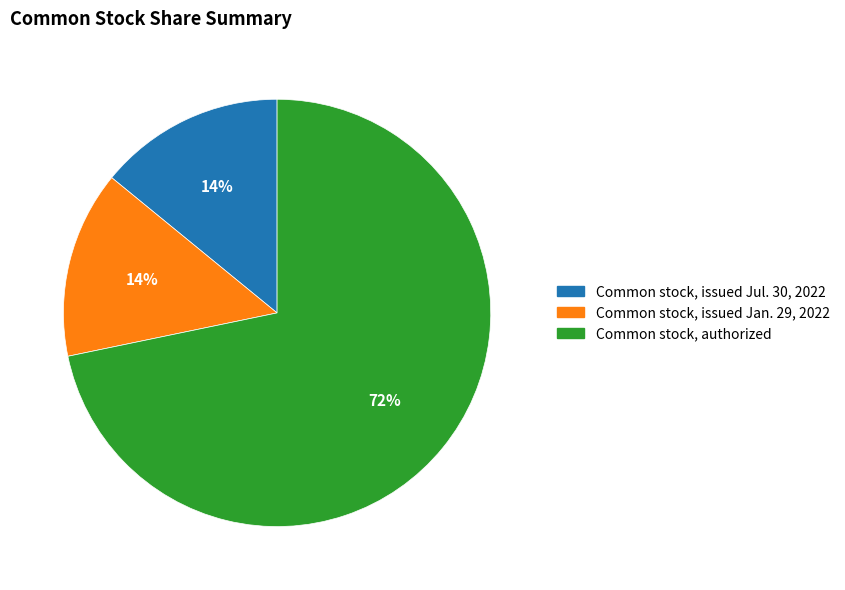

Which slice is the largest?

Common stock, authorized